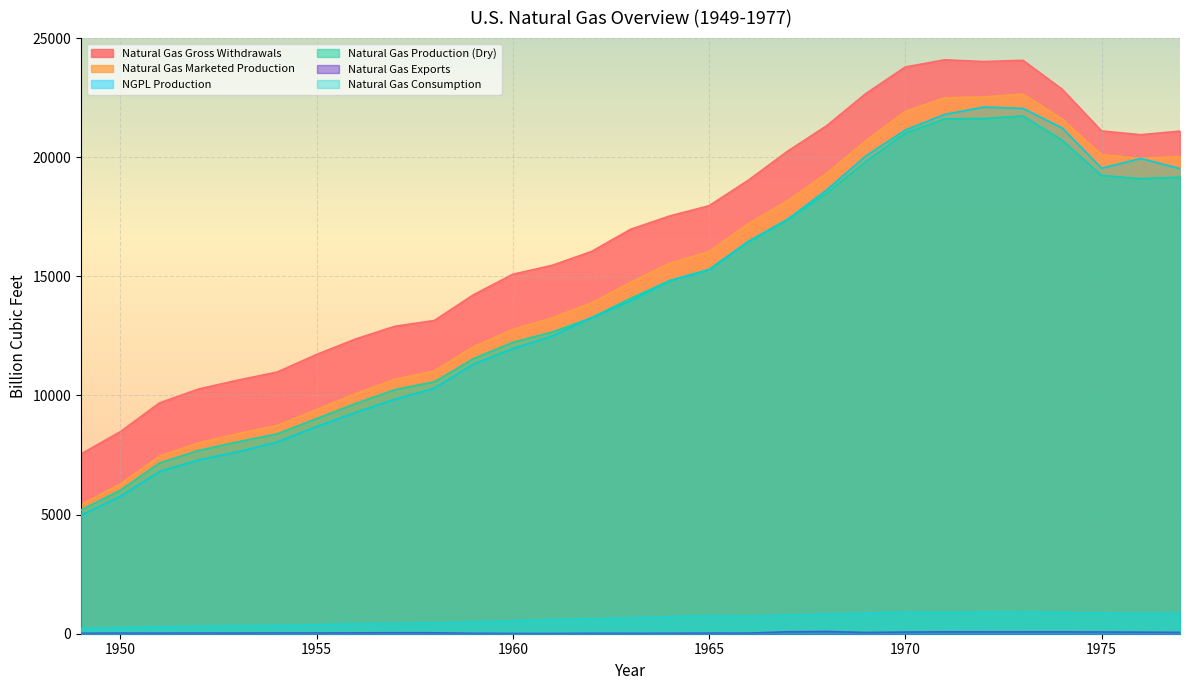

What is the average value of the Natural Gas Exports series?

43.0